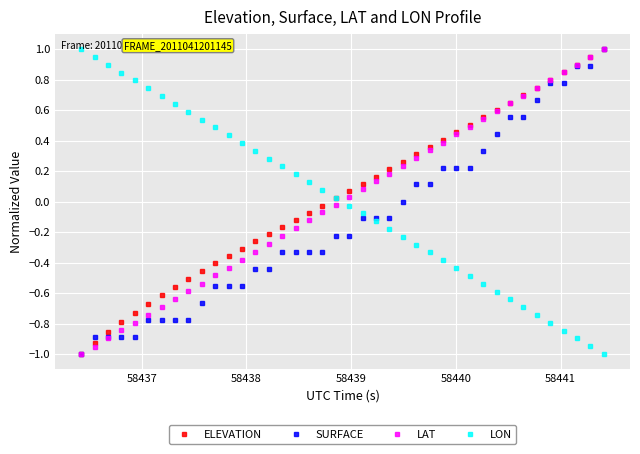

What are all the series names shown in the legend?

ELEVATION, SURFACE, LAT, LON